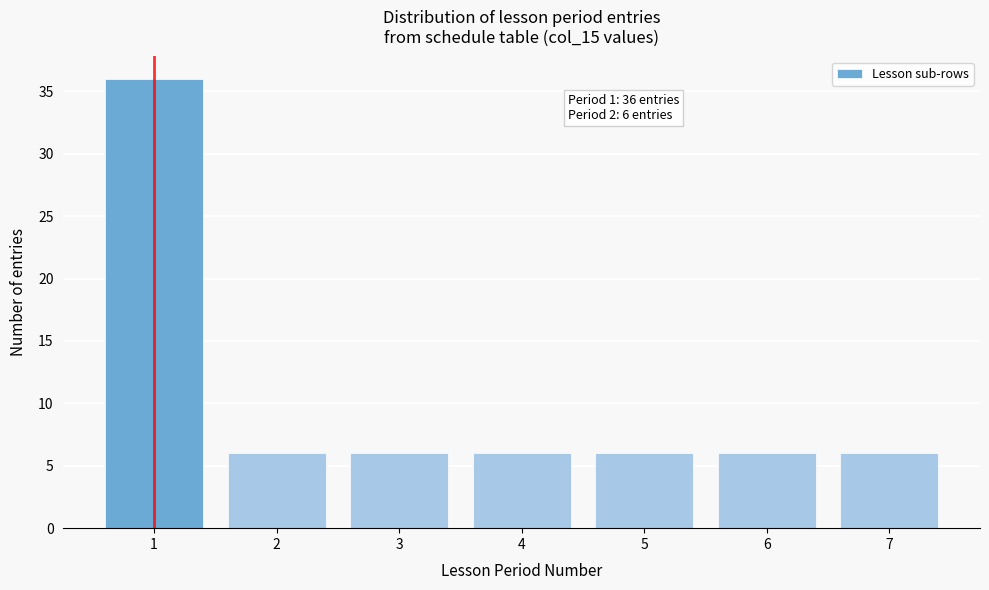

Reading left to right, transcribe all the data shown in this chart.

1=36	2=6	3=6	4=6	5=6	6=6	7=6